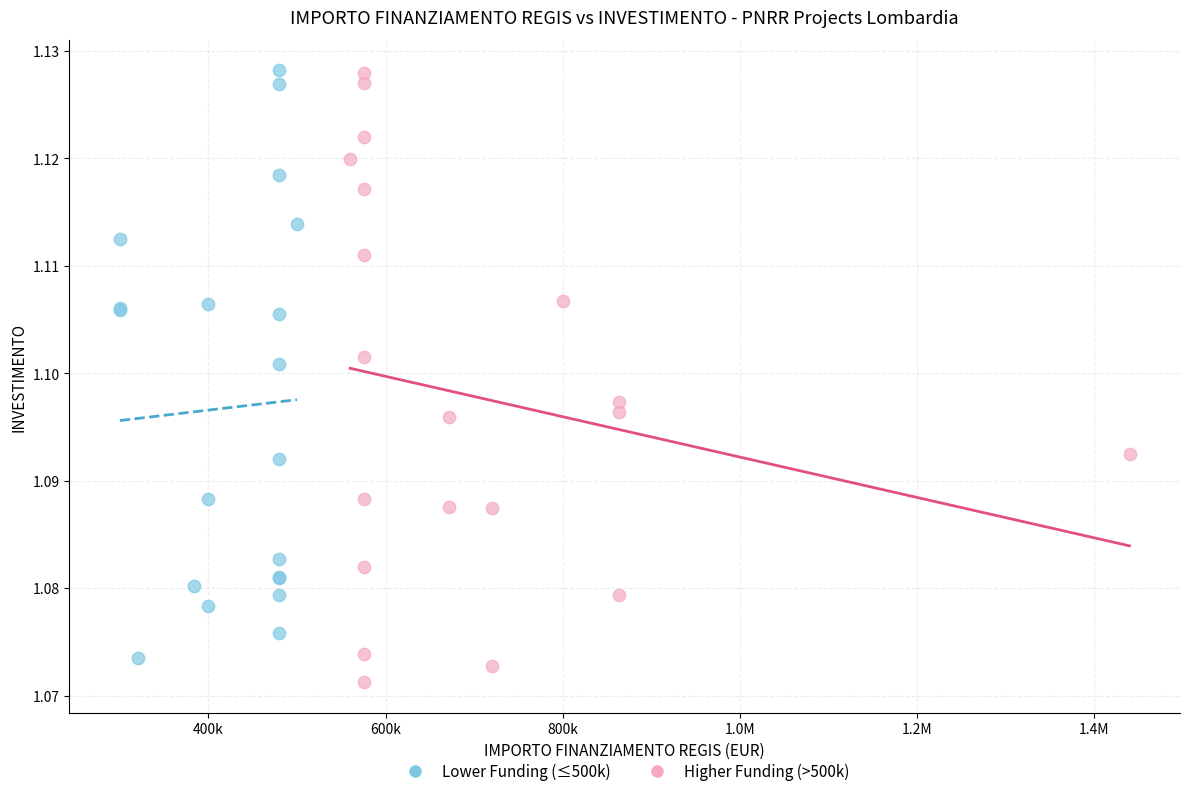

Which series has the largest Y range (max minus min)?

Higher Funding (>500k)